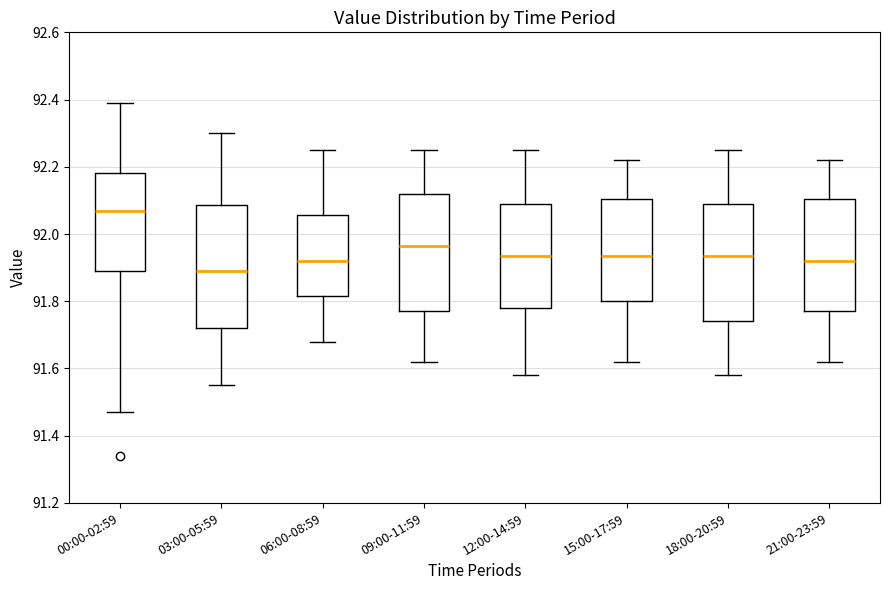

Which box's median line is the lowest?

03:00-05:59